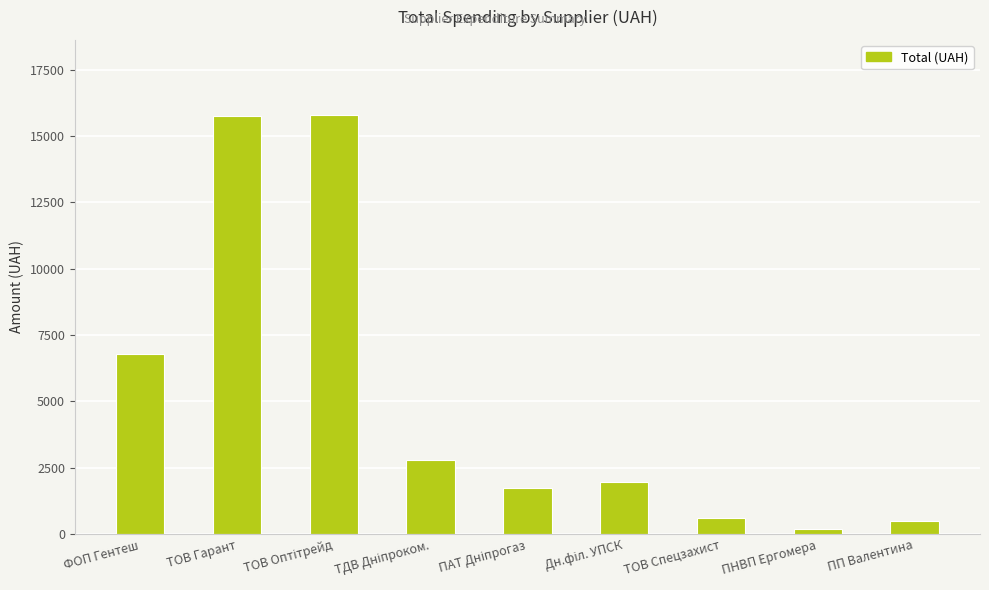

True or false: the data shows 199.5 at ПНВП Ергомера.

True